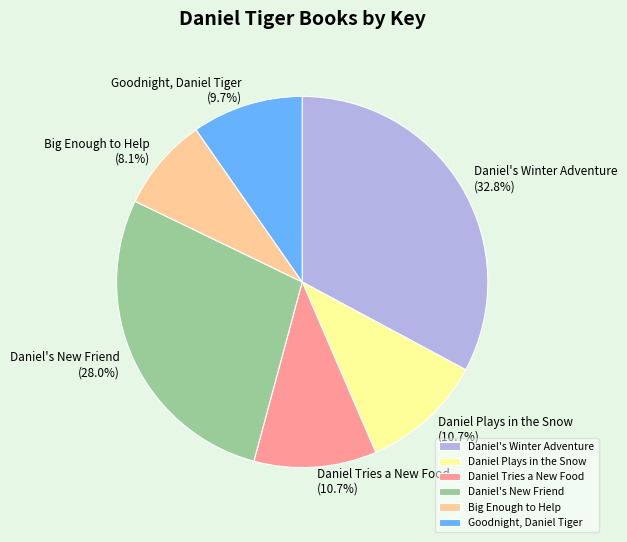

How many slices are in this pie chart?

6